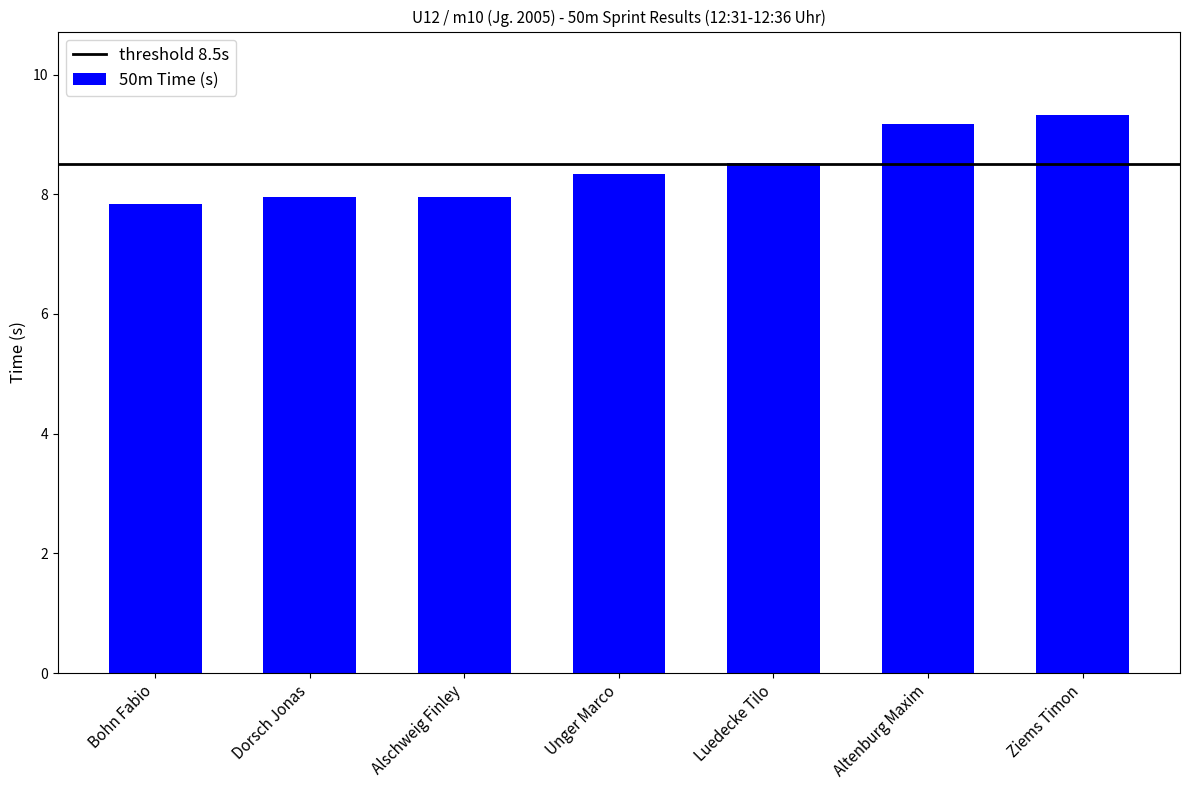

Reading right to left, transcribe all the data shown in this chart.

9.3	9.2	8.5	8.3	8.0	8.0	7.8